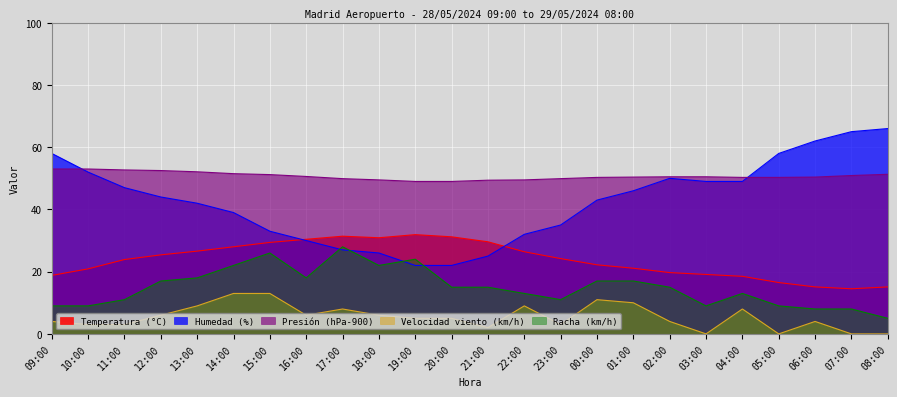

Does the chart display data point markers on the line(s)?

No